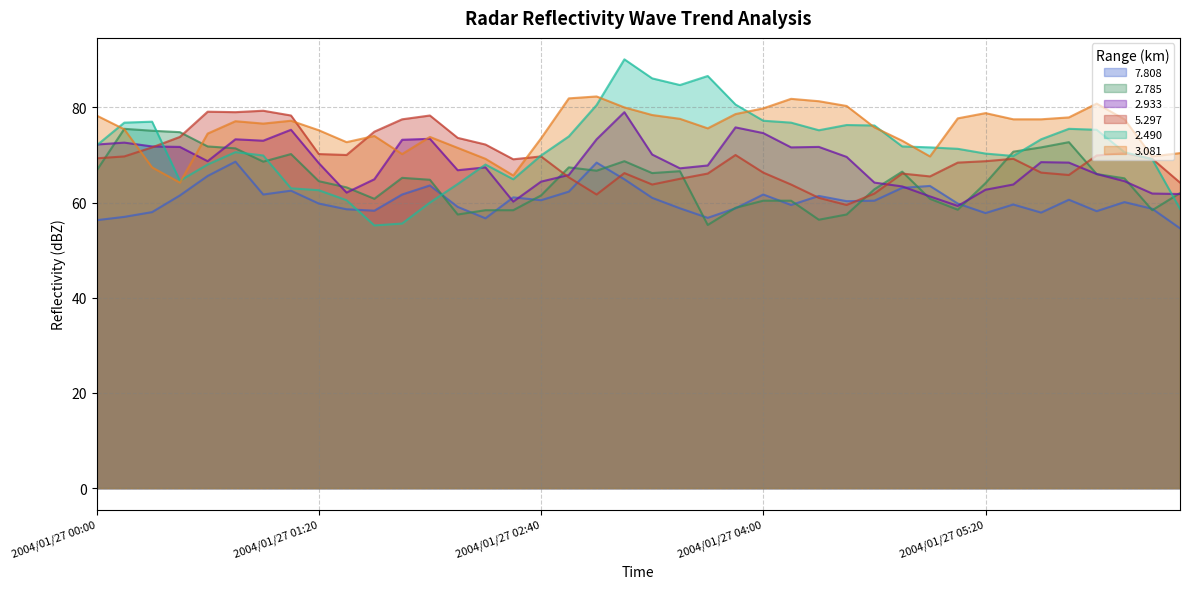

Does the chart display data point markers on the line(s)?

No